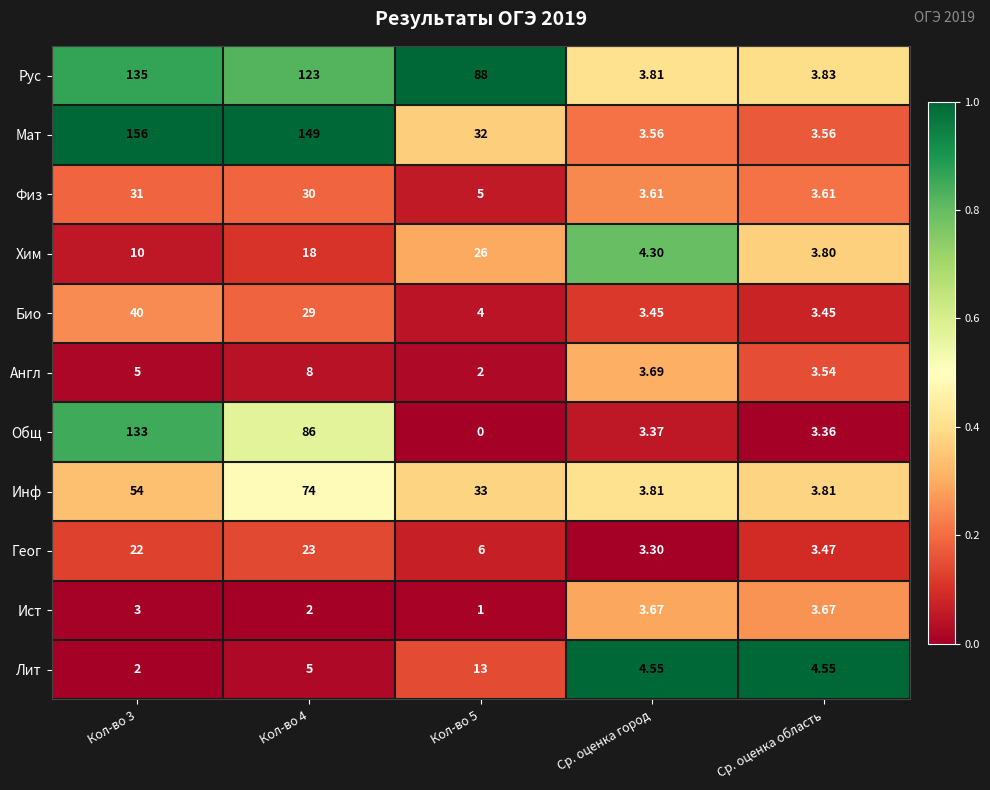

Which series has the largest total across all categories?

Рус